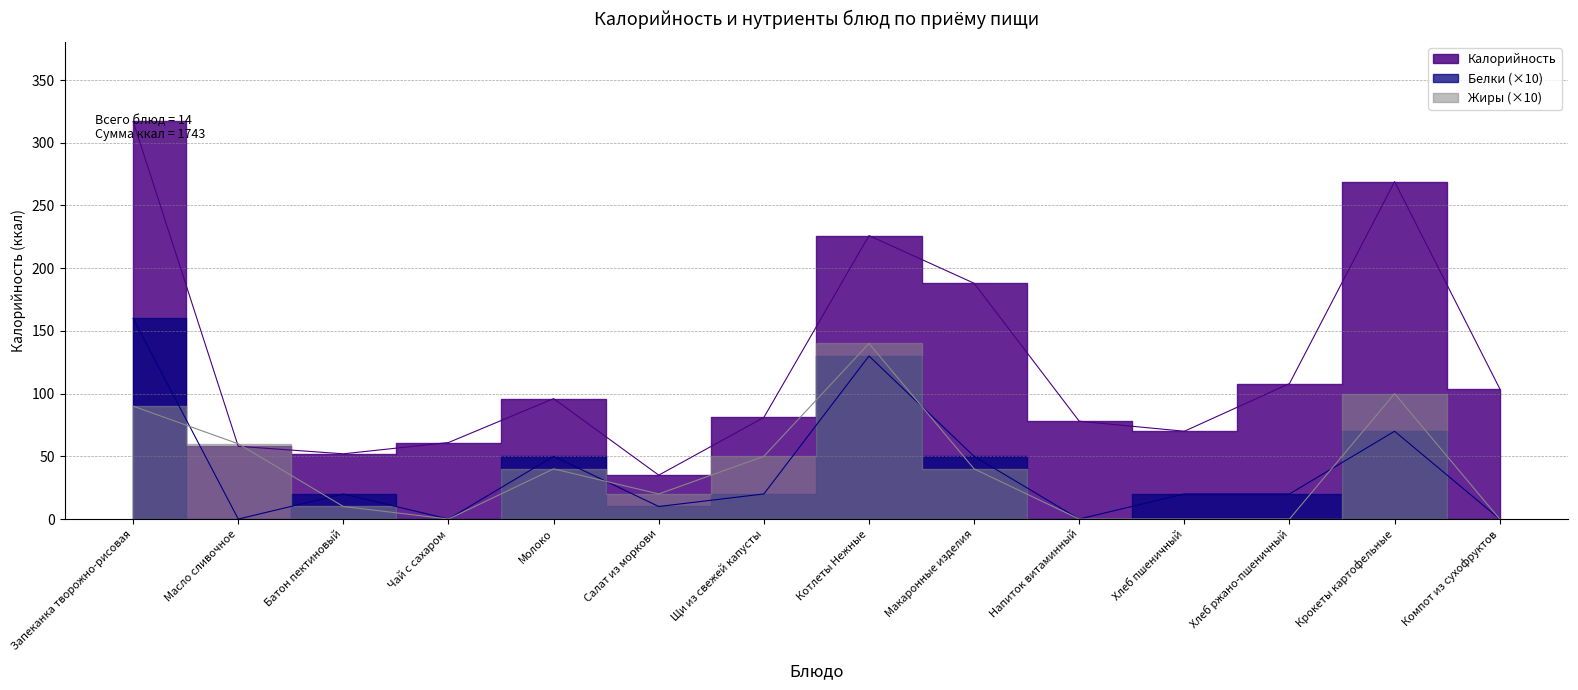

Does the chart have visible grid lines?

Yes